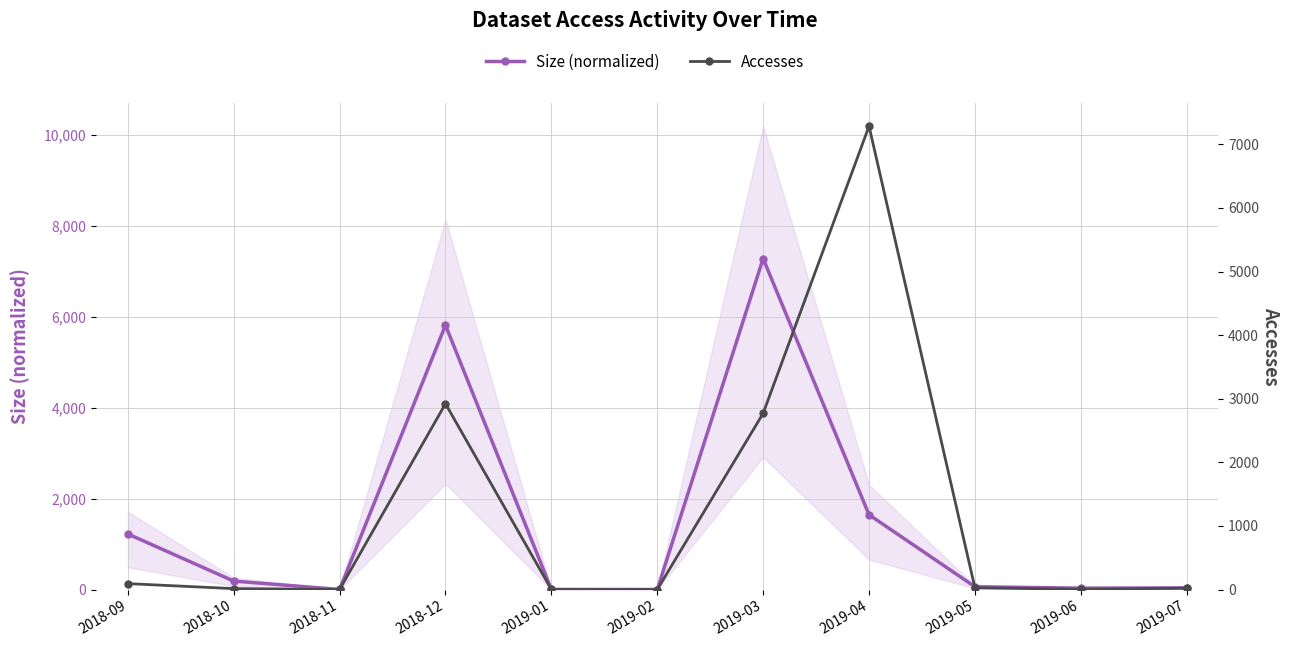

Which series changed the most between 2018-12 and 2019-04?

Accesses